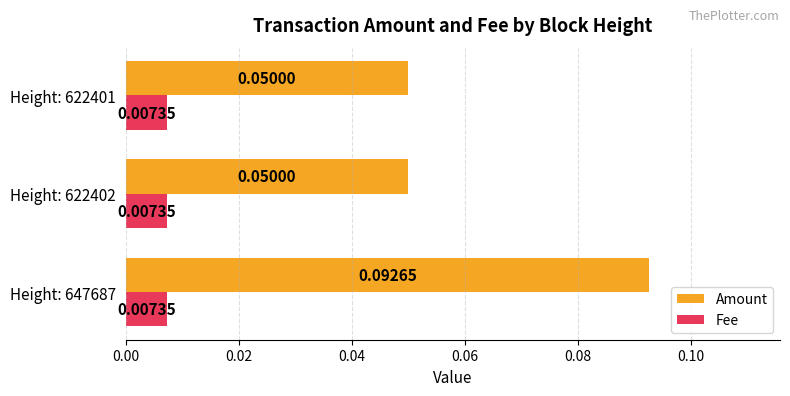

What are all the series names shown in the legend?

Amount, Fee